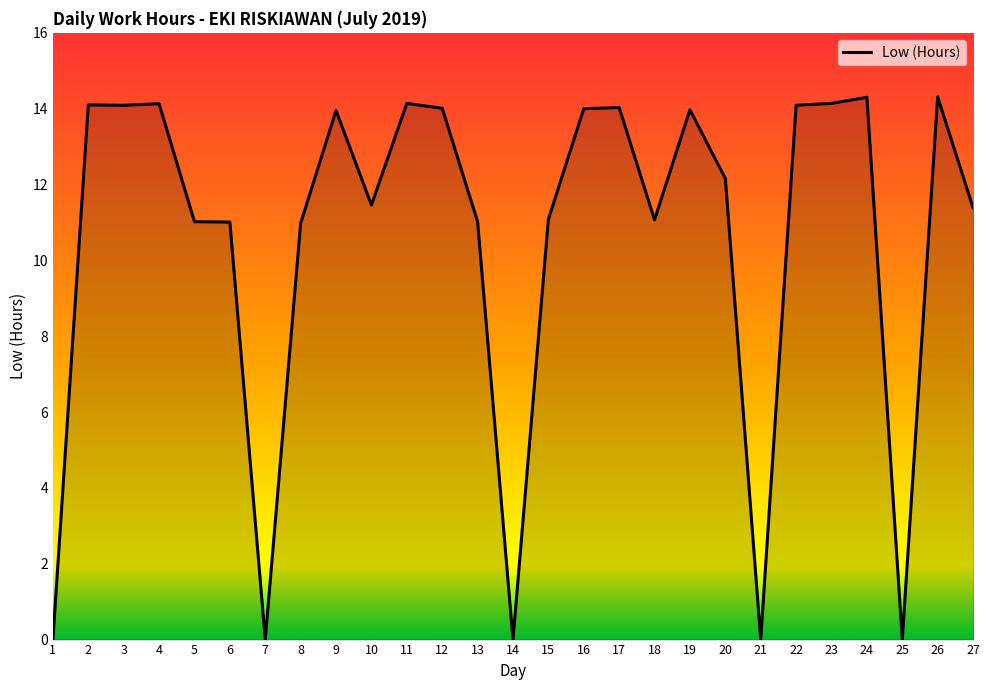

Read the value at 18.

11.1